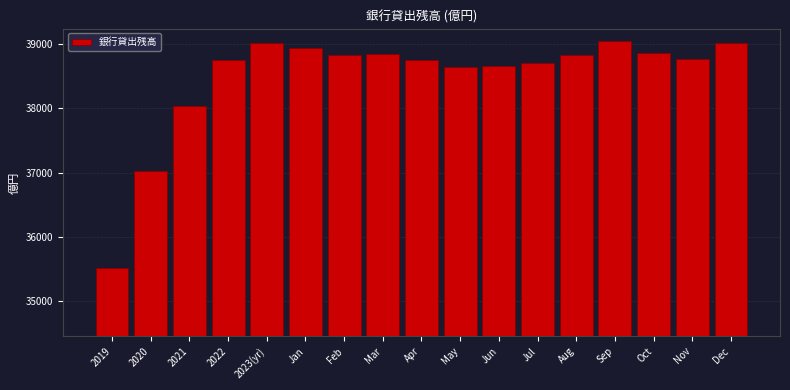

Where is the data nearest to the value 37281?

2020